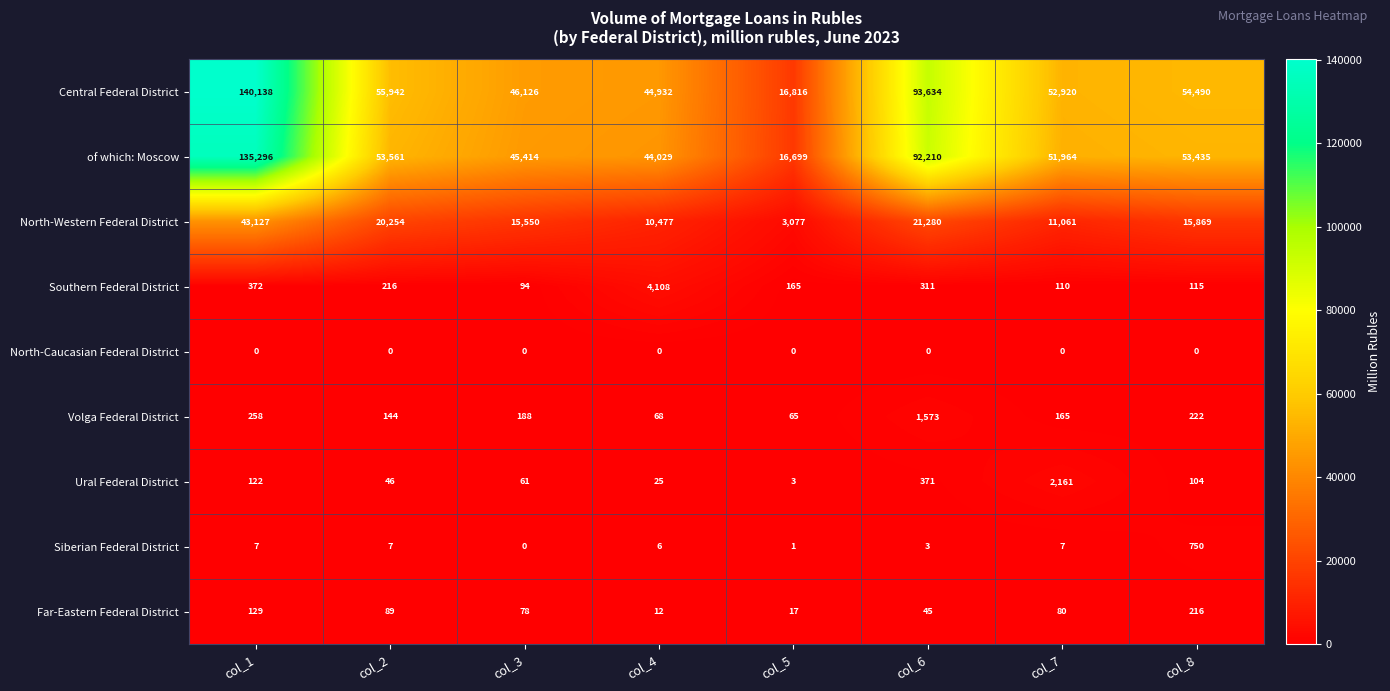

What is the sum of the of which: Moscow values at col_8 and col_7?

105399